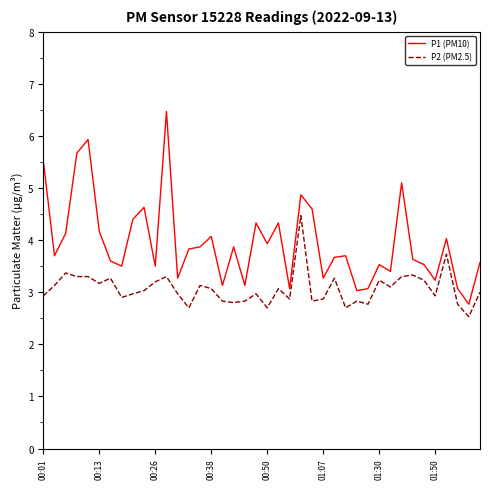

Rank the series by their average value, from highest to lowest.

P1 (PM10), P2 (PM2.5)